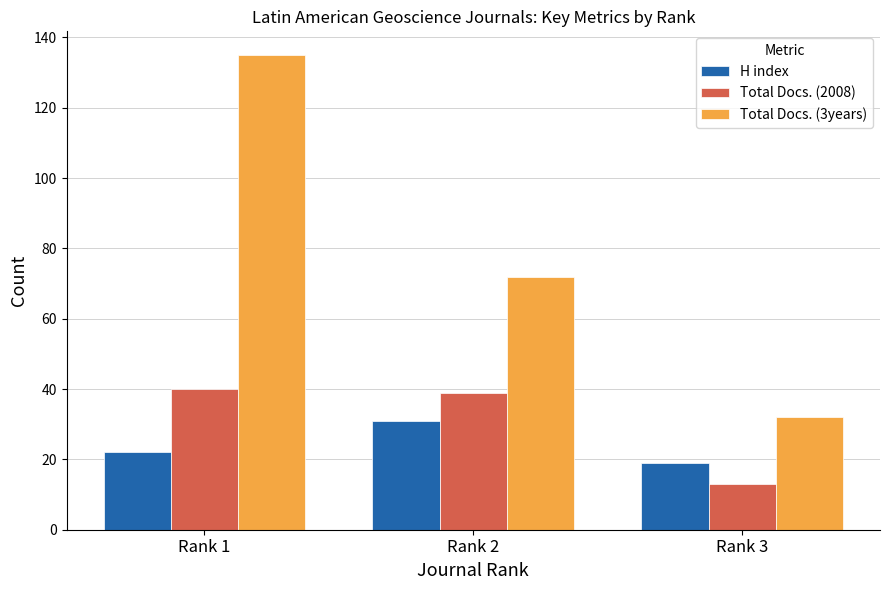

Is it true that Total Docs. (3years) equals 17 at Rank 3?

False